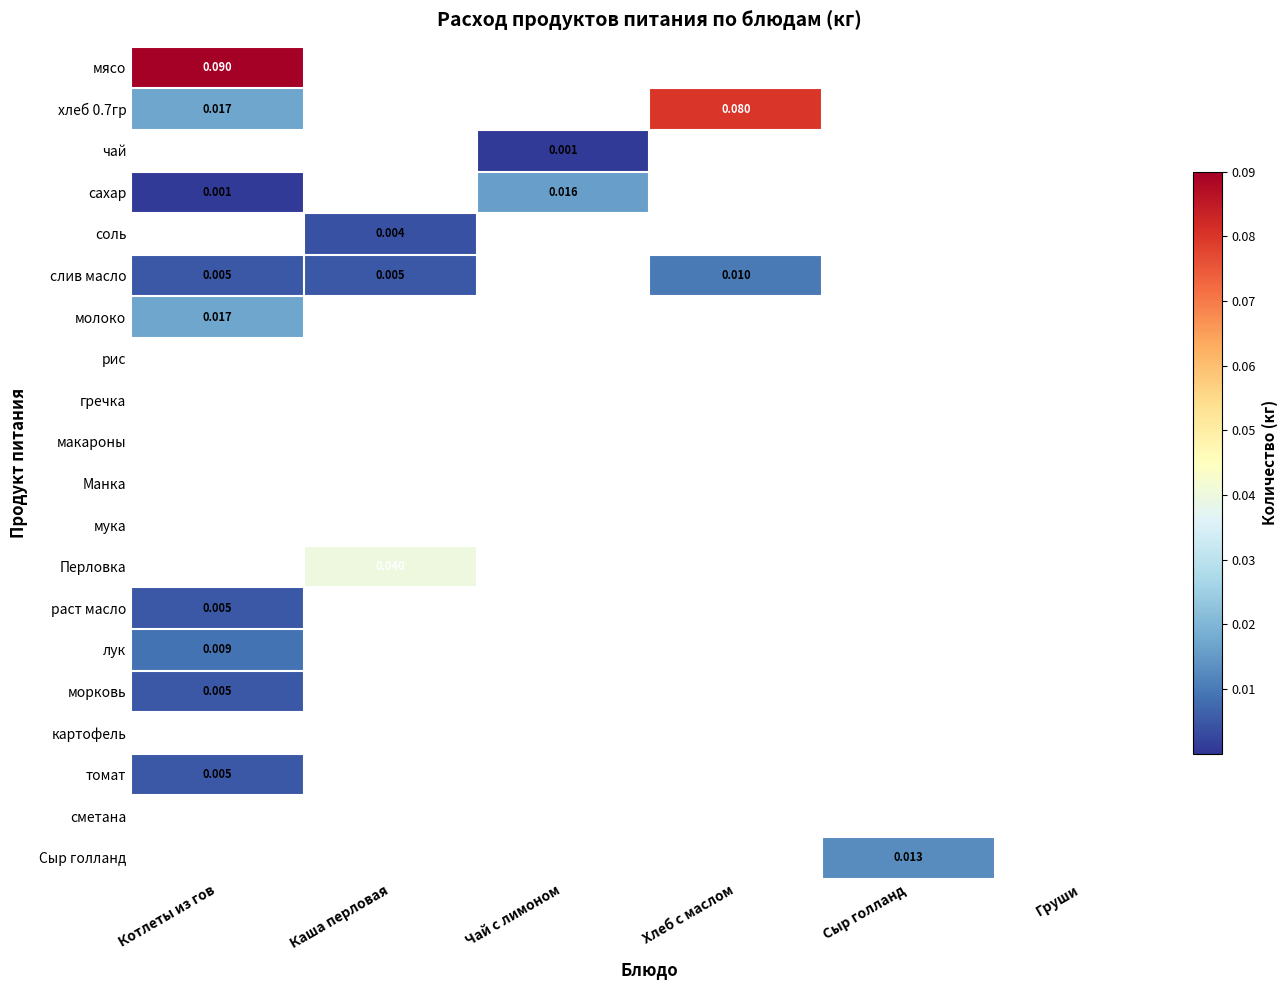

True or false: томат has a value of 0.0 at Сыр голланд.

True